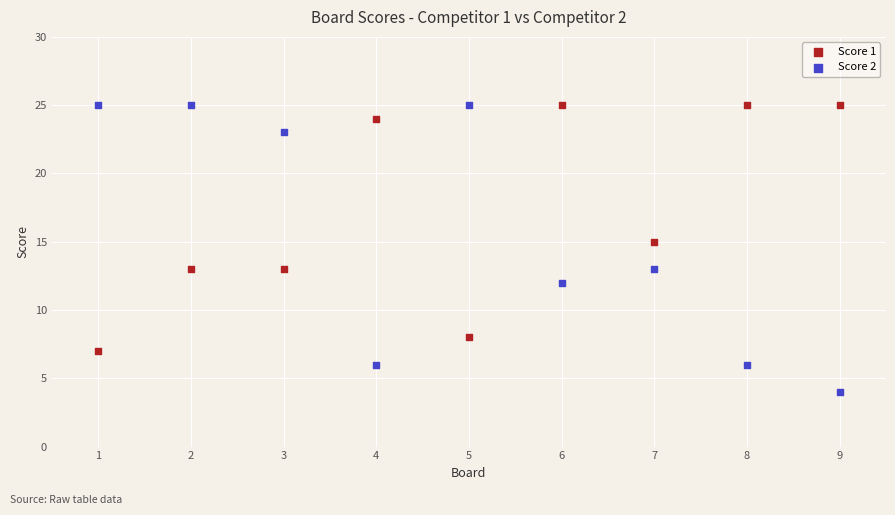

Across all data points, what is the range of X values (max minus min)?

8